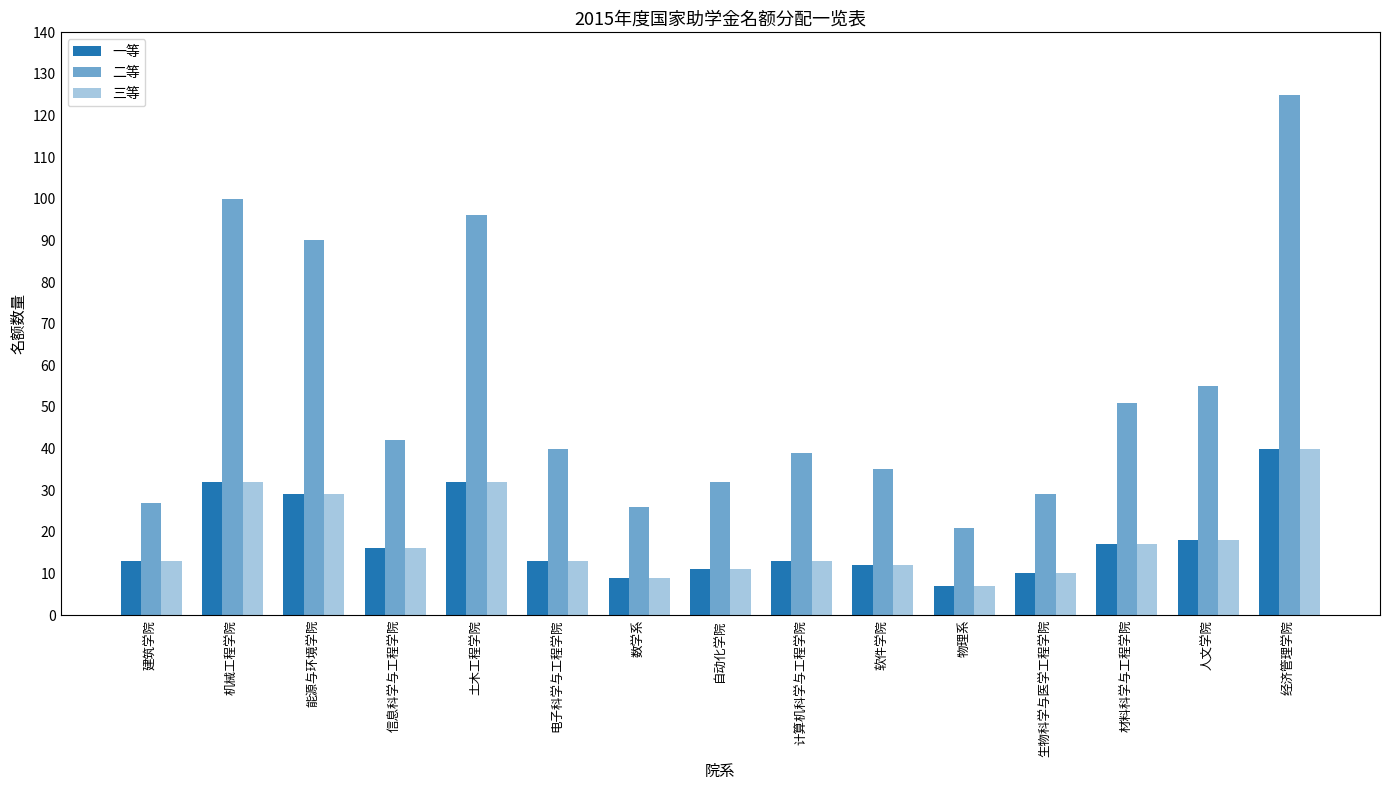

Which series has the largest total across all categories?

二等